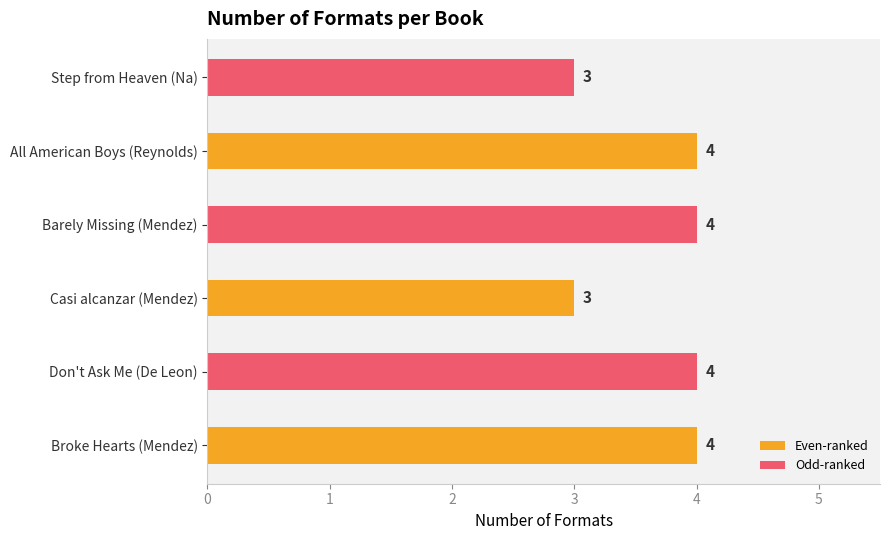

What is the greatest value displayed?

4